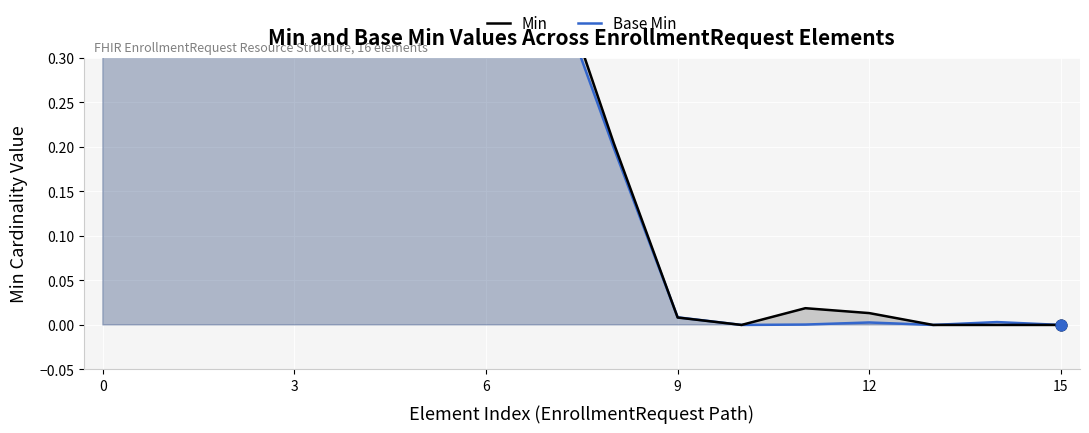

At how many categories does at least one series exceed 0?

13